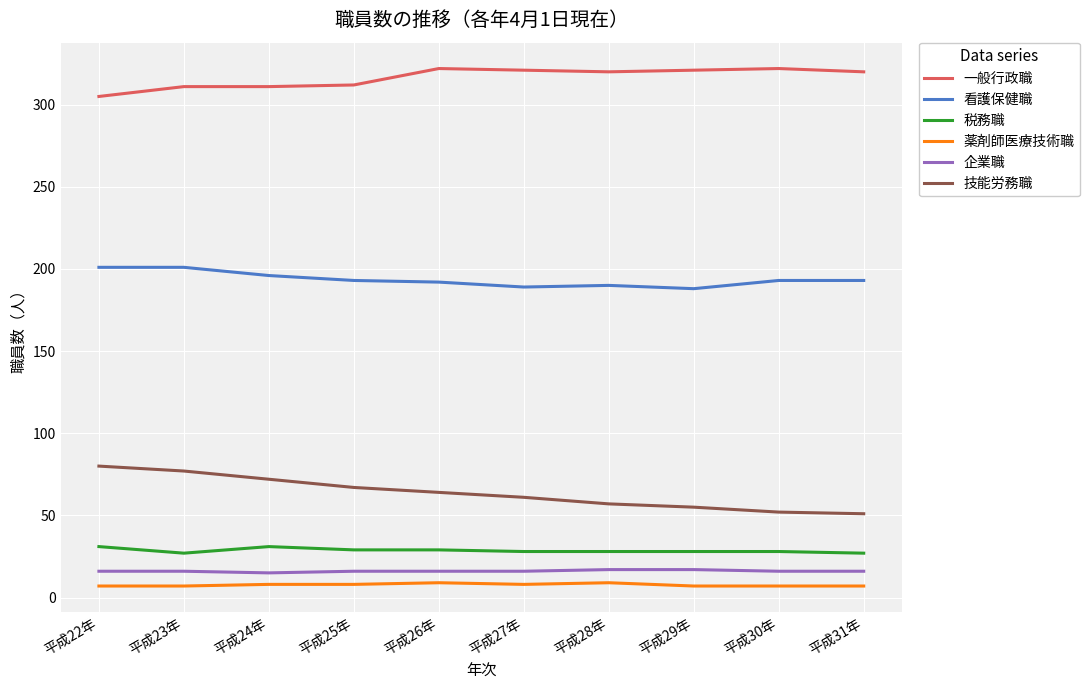

Is it true that 看護保健職 equals 51 at 平成30年?

False